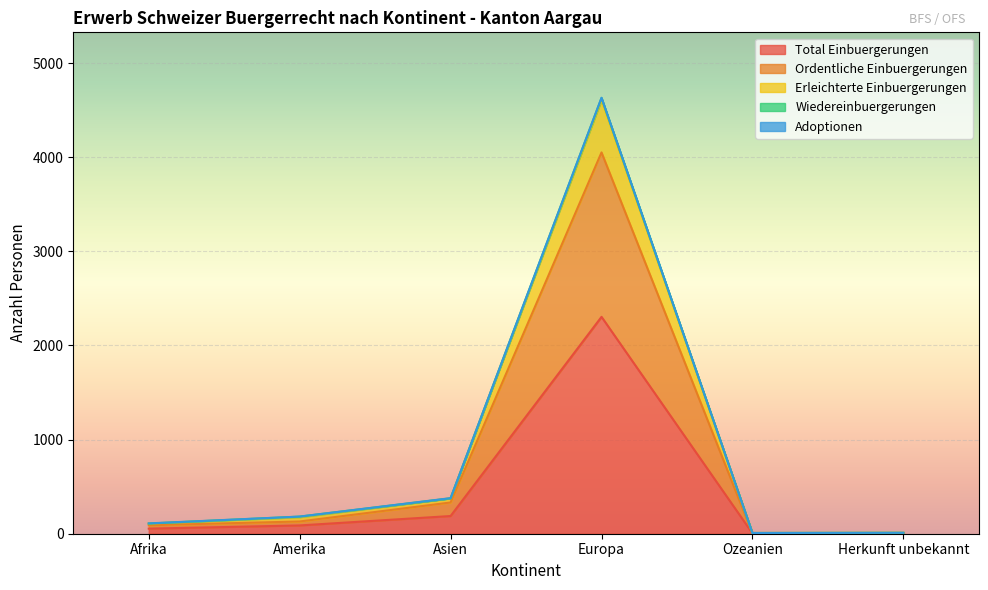

What is the maximum value for Total Einbuergerungen?

2304